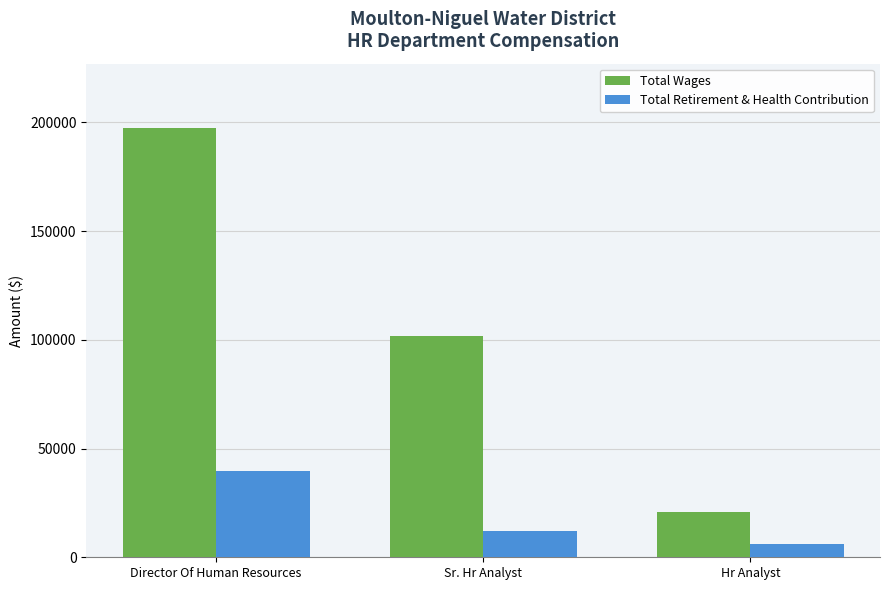

Rank the series by their average value, from lowest to highest.

Total Retirement & Health Contribution, Total Wages